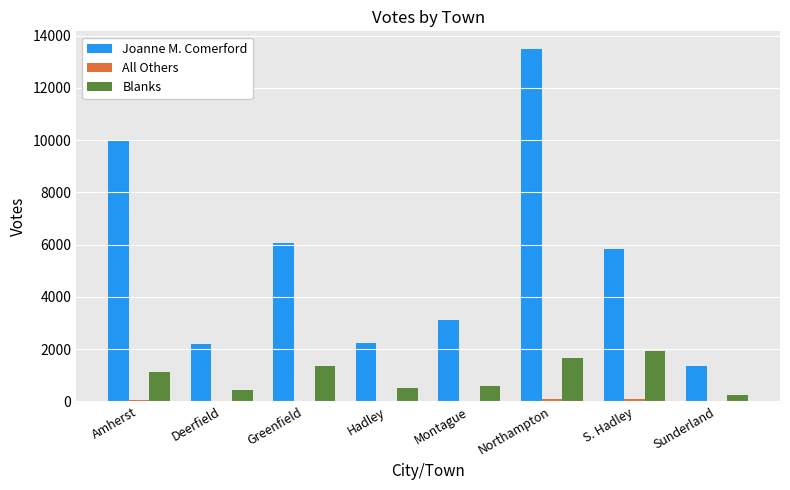

Which label corresponds to the largest value in the chart?

Northampton